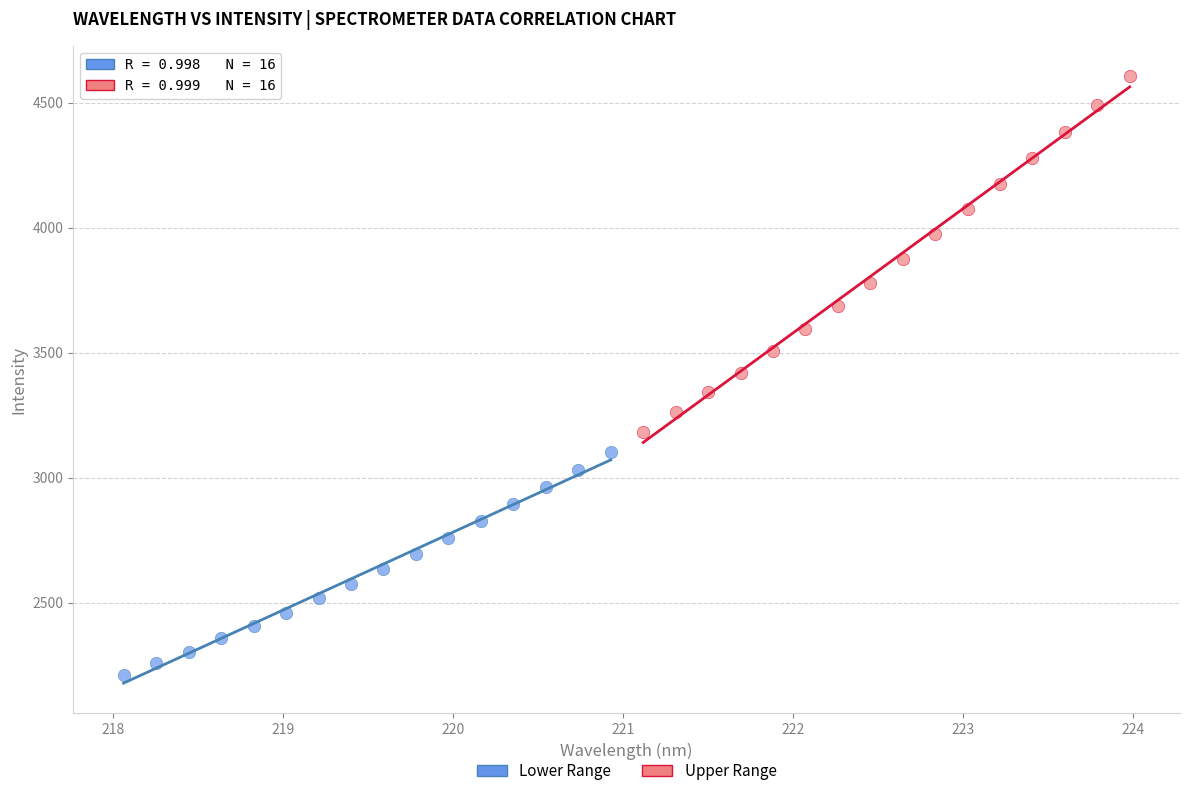

Which series has the largest Y range (max minus min)?

Upper Range